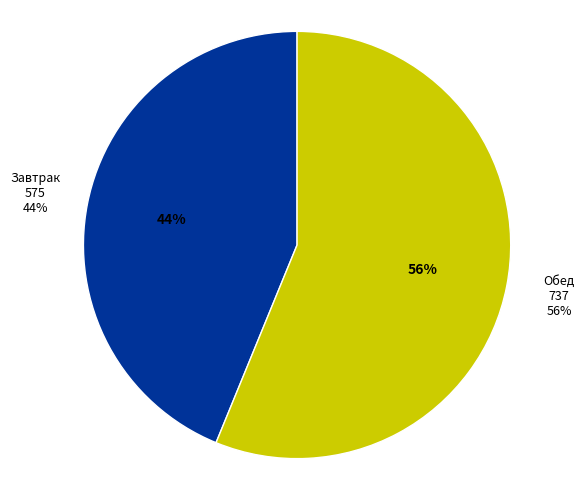

What is the smallest slice in the pie chart?

Завтрак